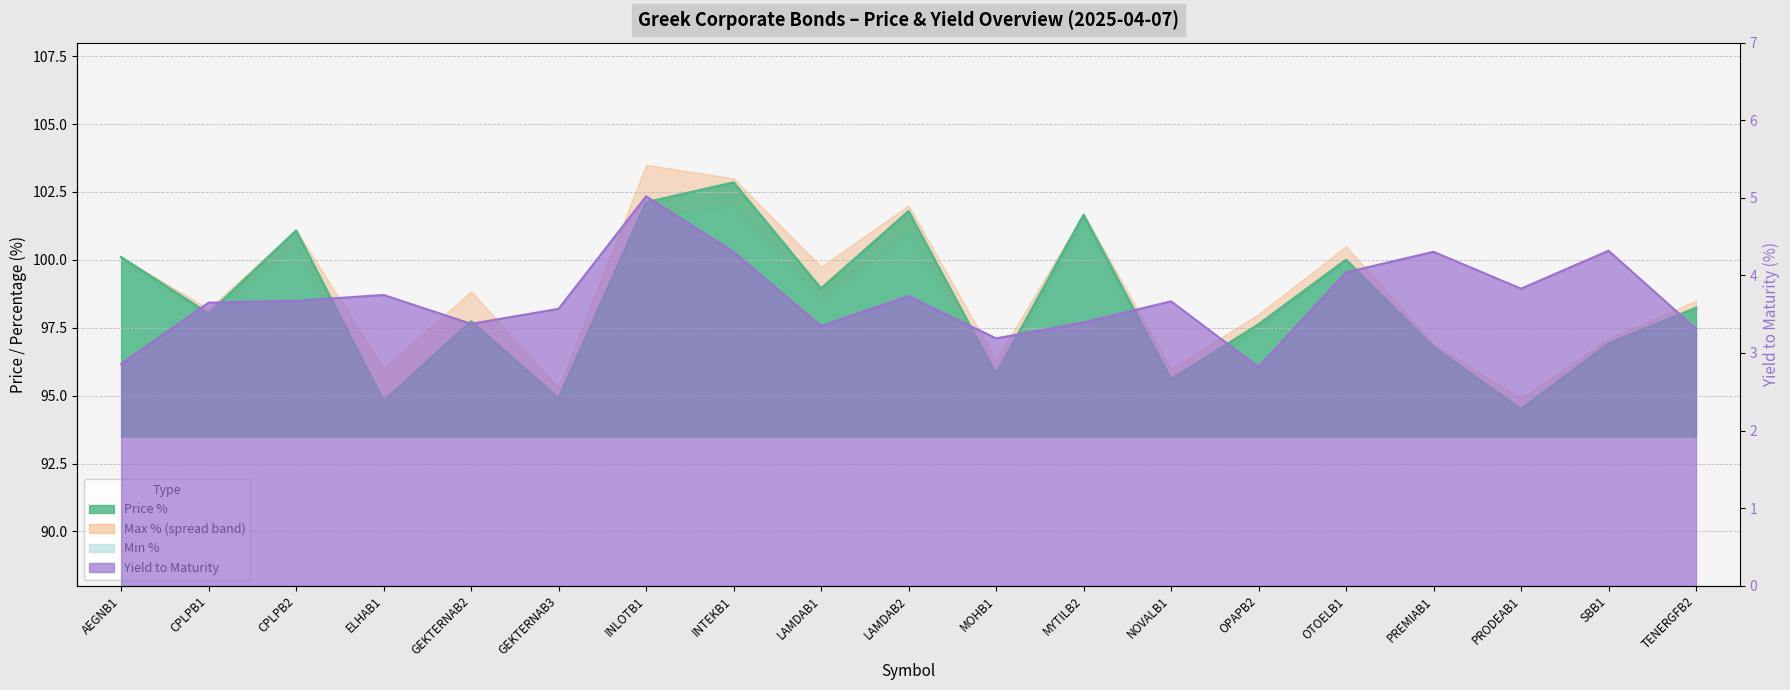

What value does the Price % series have at PRODEAB1?

94.5